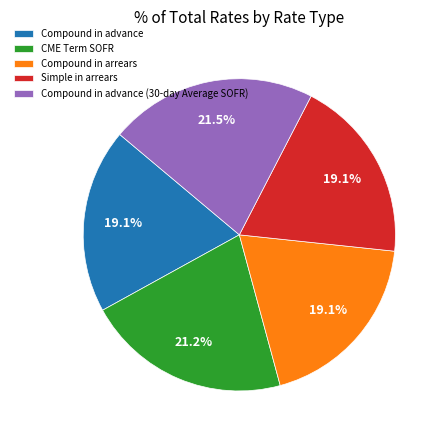

What percentage is NOT represented by Compound in advance (30-day Average SOFR)?

78.5%